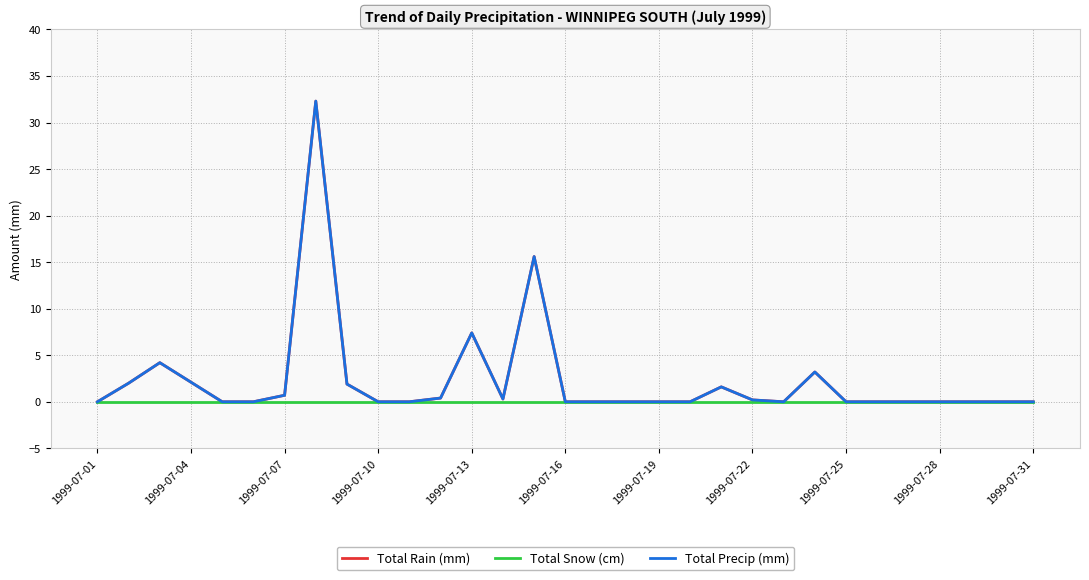

Does the chart have visible grid lines?

Yes